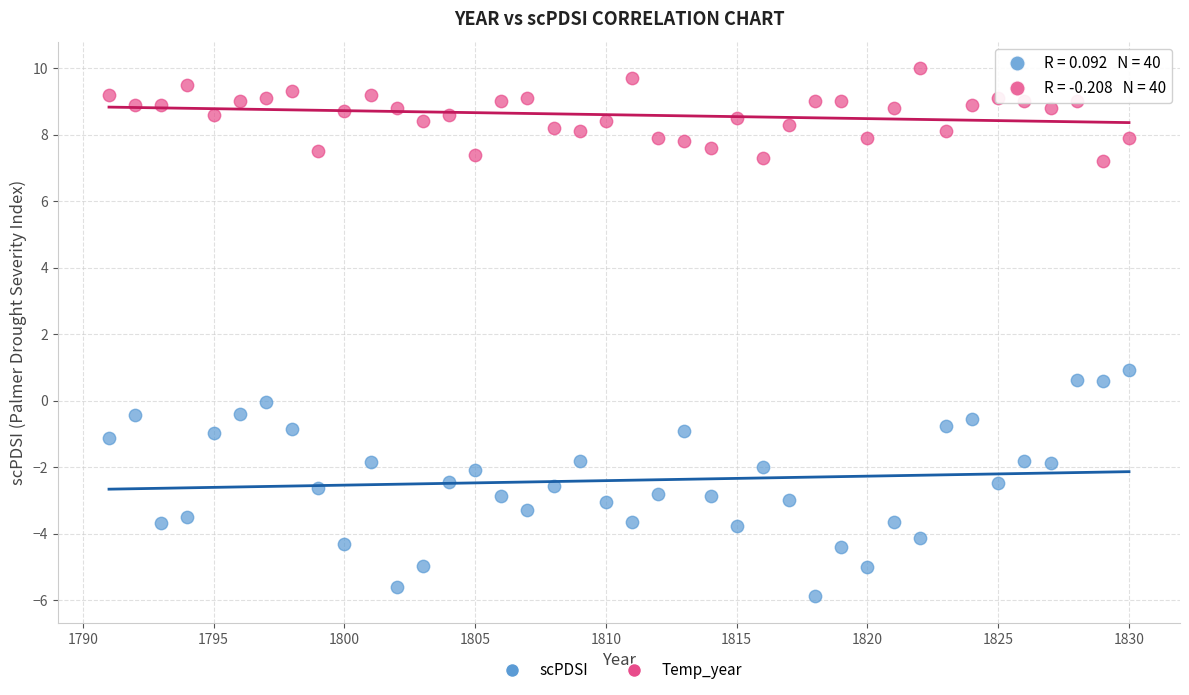

Which series reaches the minimum Y coordinate?

scPDSI